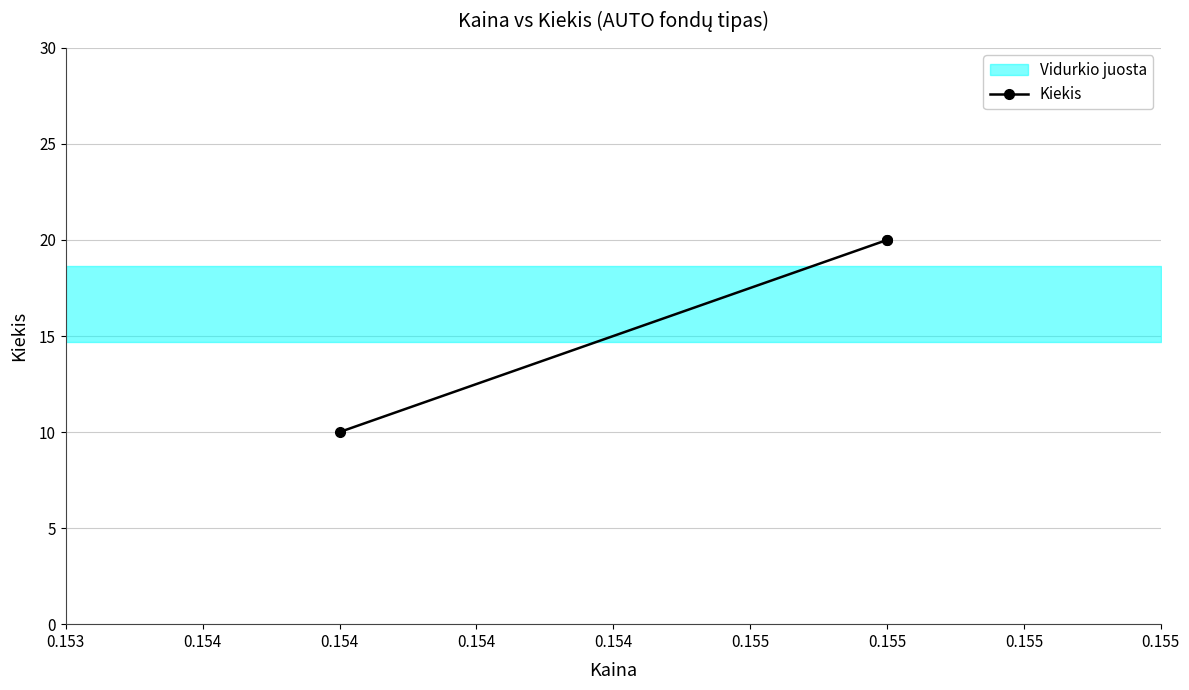

How many data points are less than 20?

1